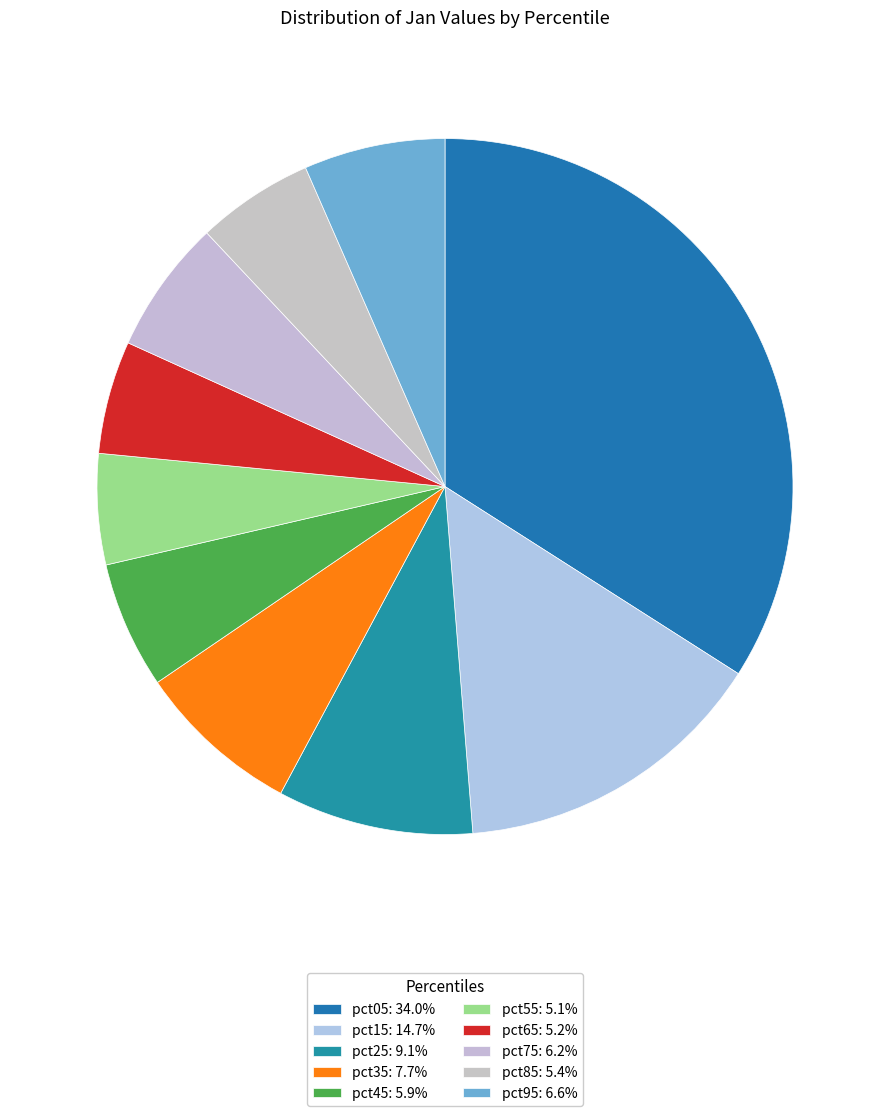

Rank the categories by value from highest to lowest.

pct05, pct15, pct25, pct35, pct95, pct75, pct45, pct85, pct65, pct55